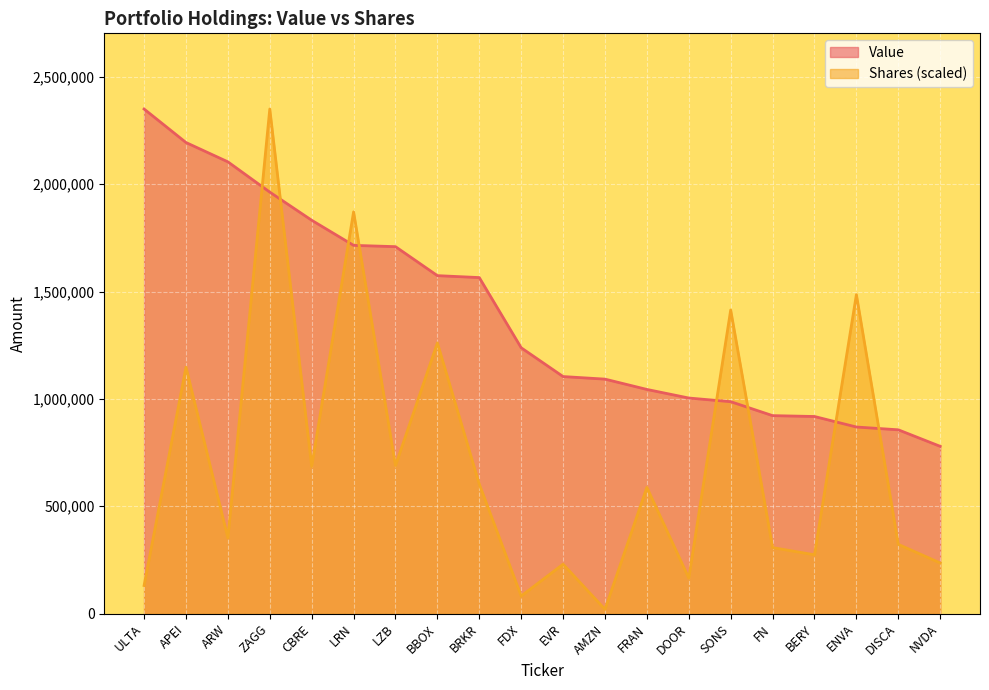

At which label is Value closest to 1564500?

BRKR